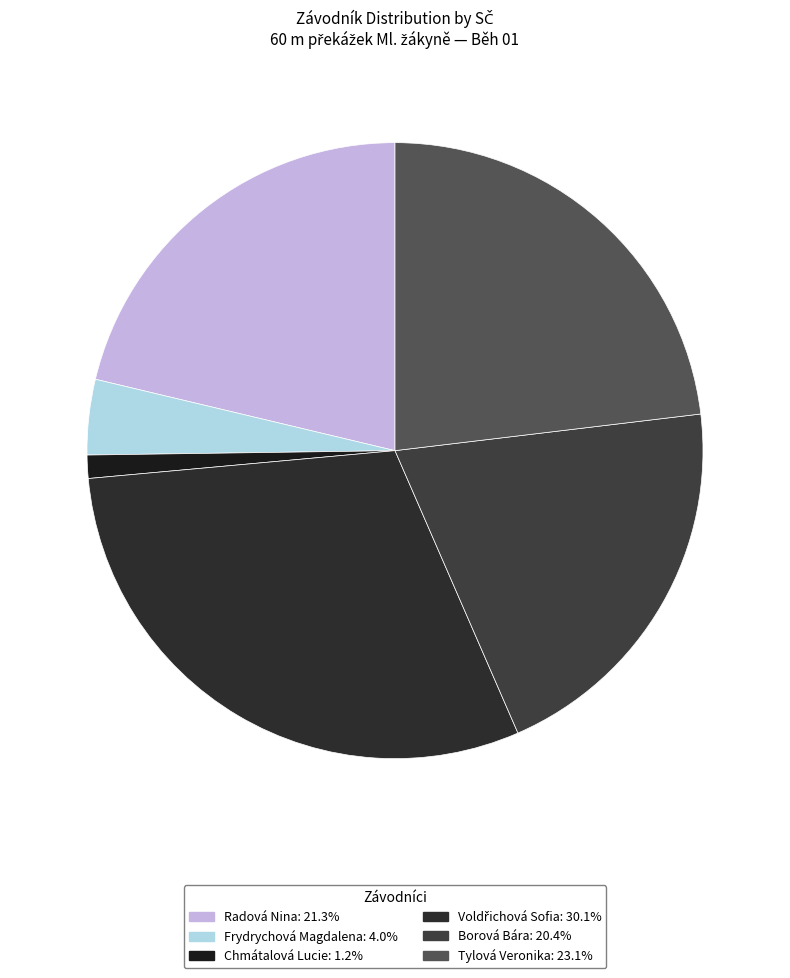

Between Frydrychová Magdalena and Chmátalová Lucie, which is larger?

Frydrychová Magdalena